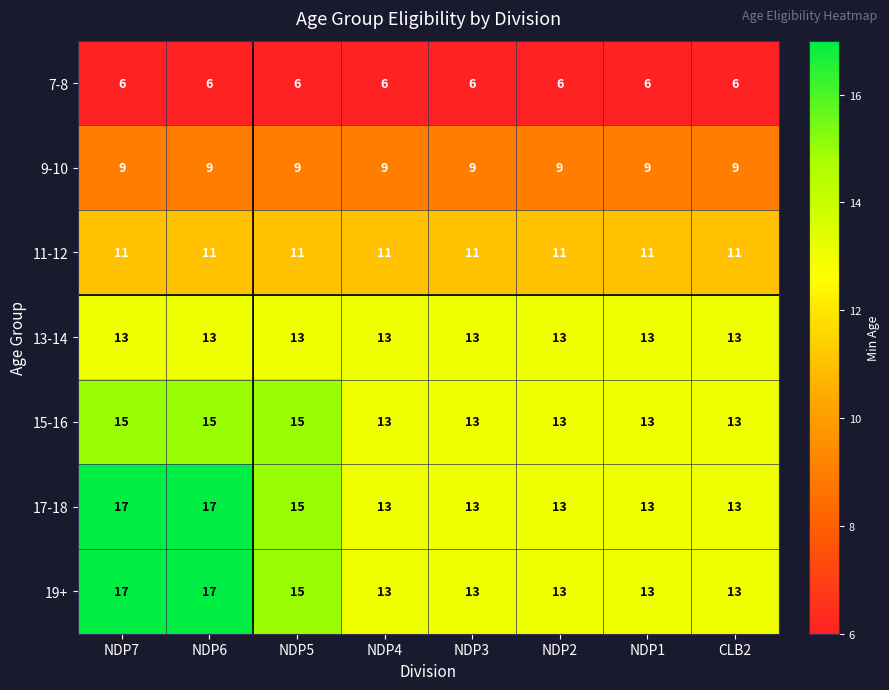

The value of 19+ at NDP3 is 13. True or false?

True